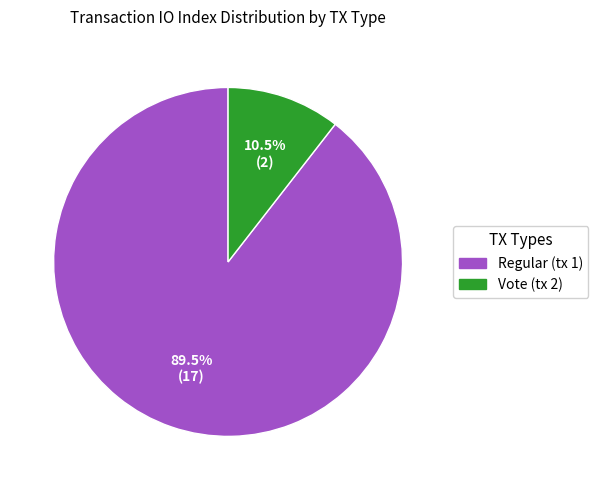

To the nearest percent, what is the difference between the largest and smallest slice percentages?

79%